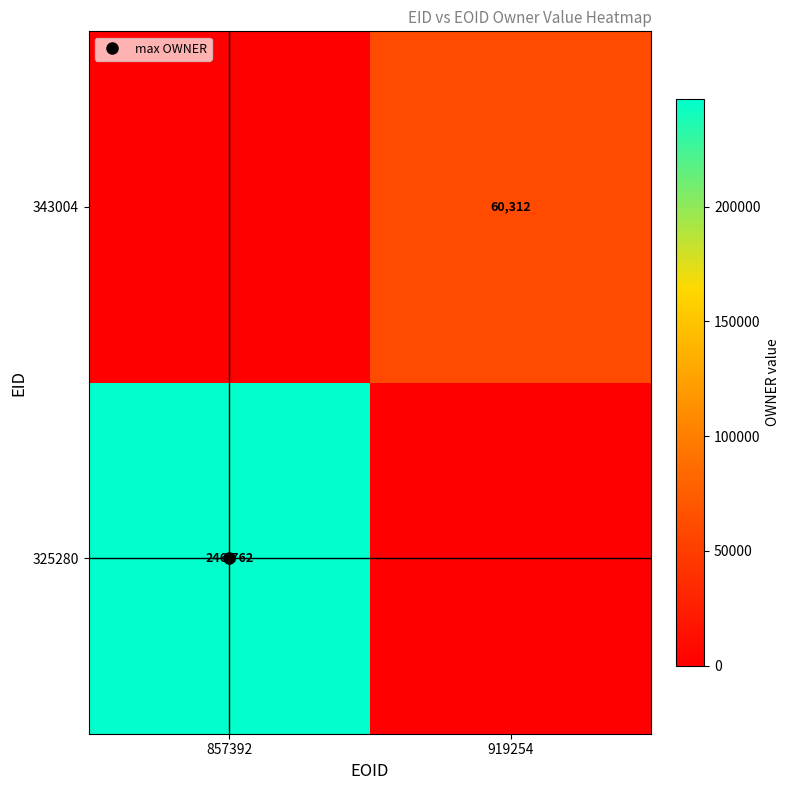

Where is 325280 nearest to the value 123381?

857392